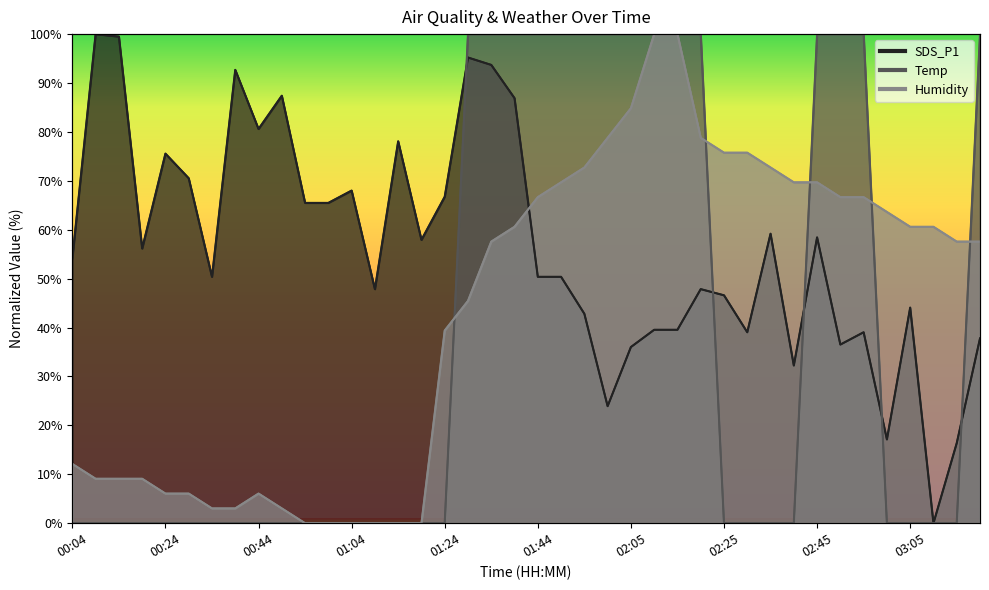

Which series ends up on top after the final intersection of SDS_P1 and Temp?

Temp